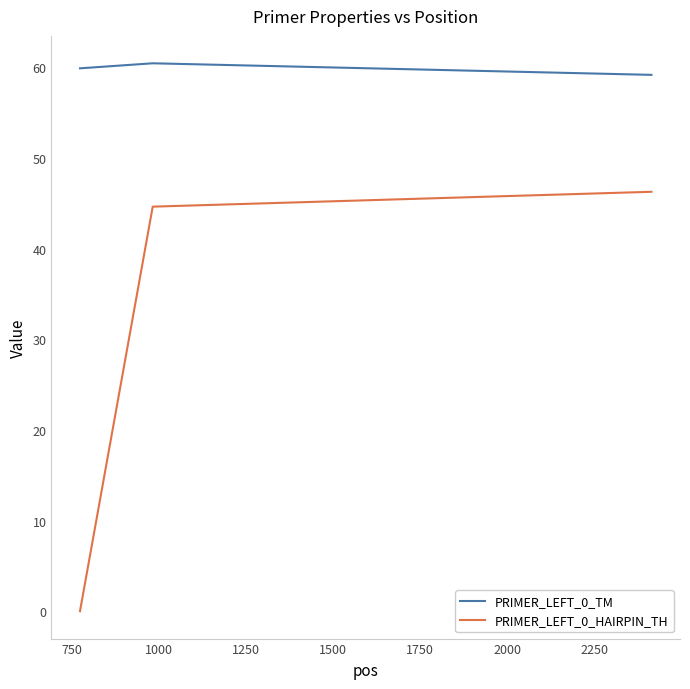

What is the difference between the maximum and minimum values in the PRIMER_LEFT_0_HAIRPIN_TH series?

46.3